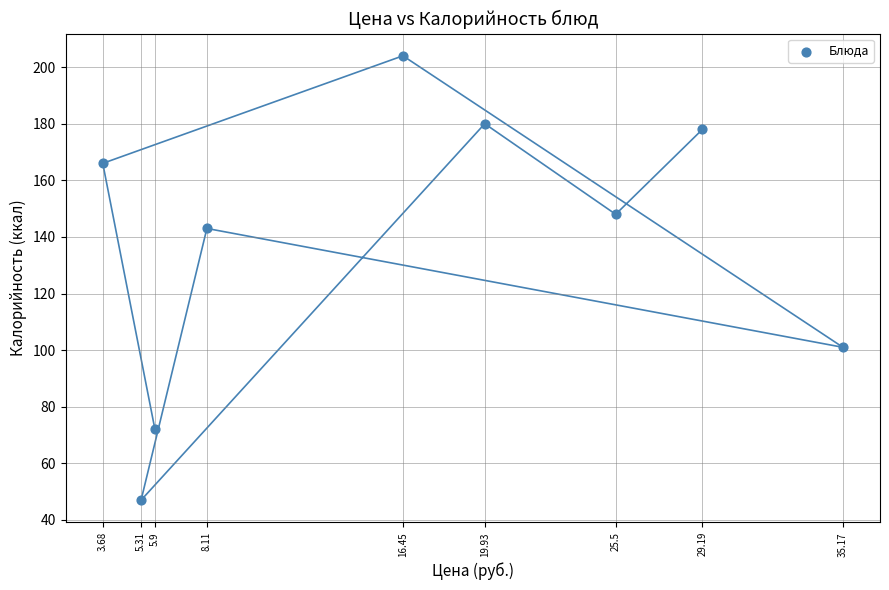

What Y value in the scatter plot is closest to 125?

143